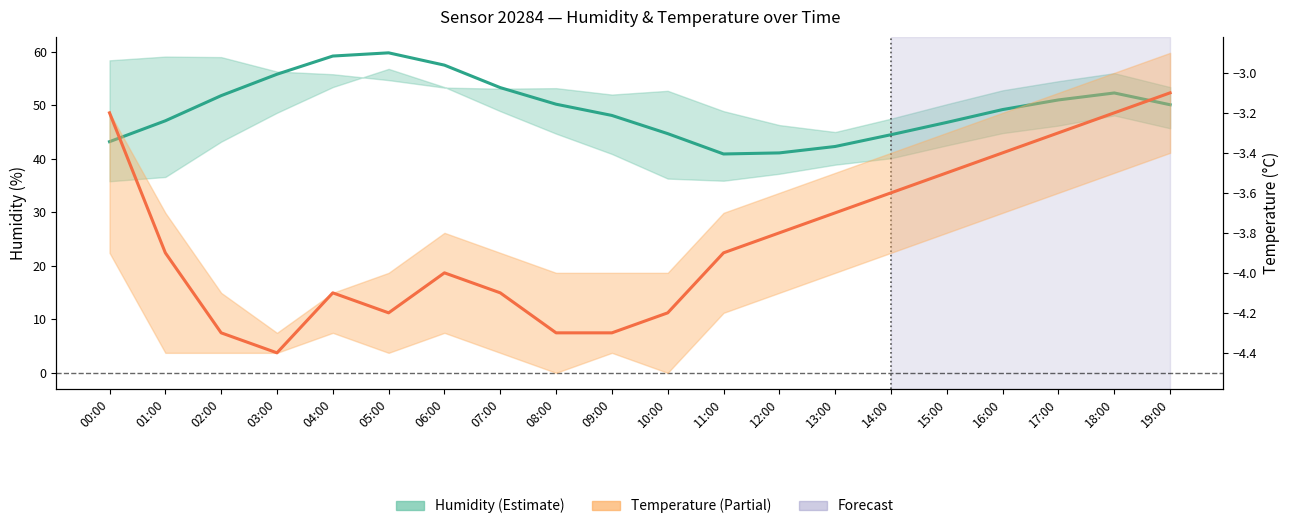

Which label corresponds to the smallest value in the chart?

03:00